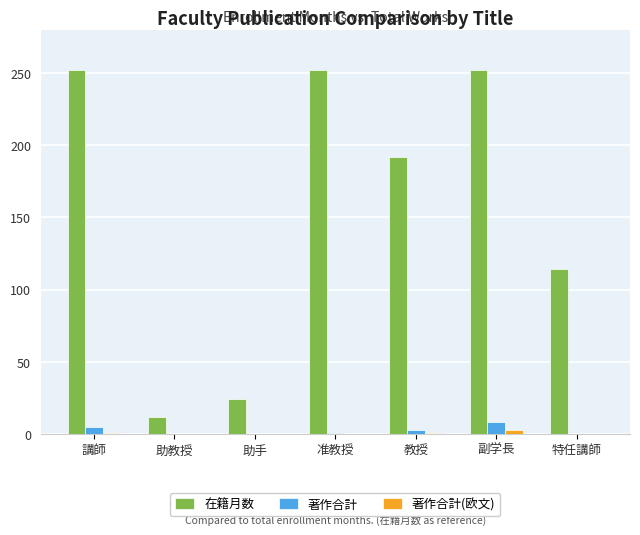

Which series has the largest total across all categories?

在籍月数